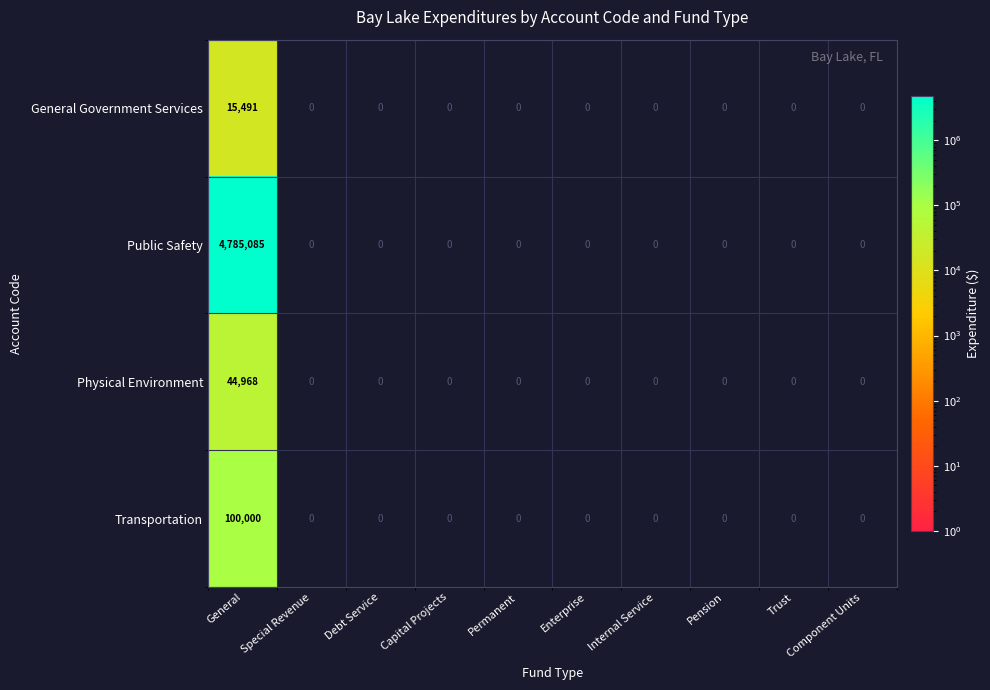

Which series has the widest spread of values?

Public Safety